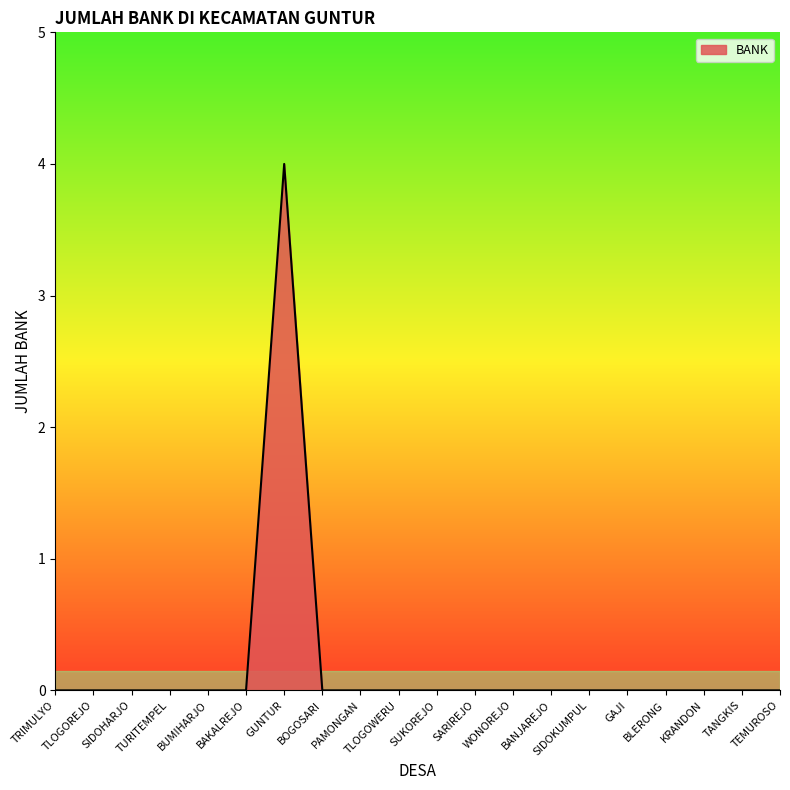

How many lines are shown in the chart?

1